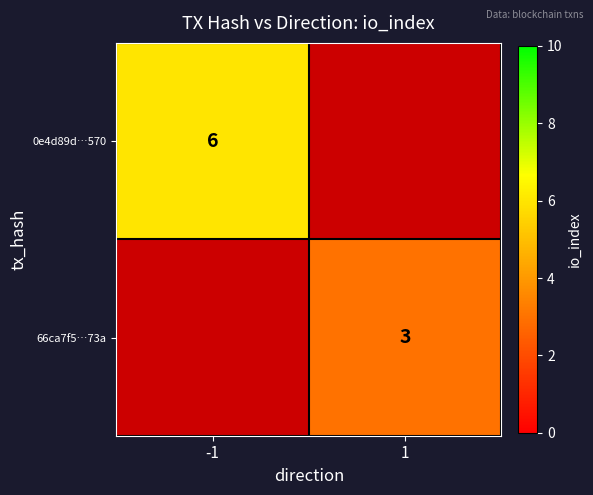

True or false: 66ca7f5…73a has a value of 5 at 1.

False